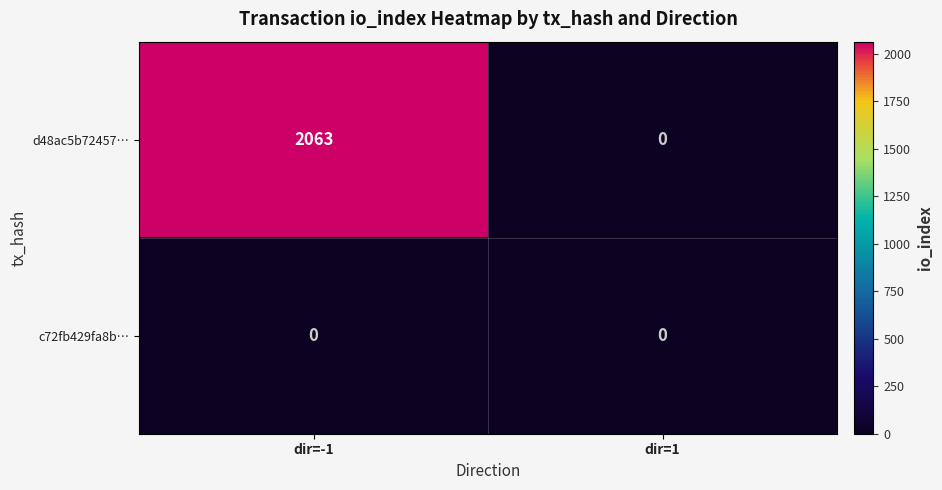

At which category is the sum across all series the highest?

dir=-1